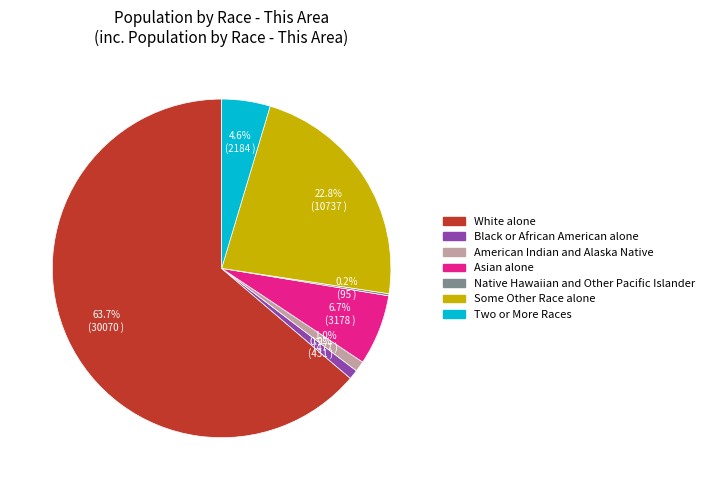

Is there any slice that represents more than half of the pie?

Yes